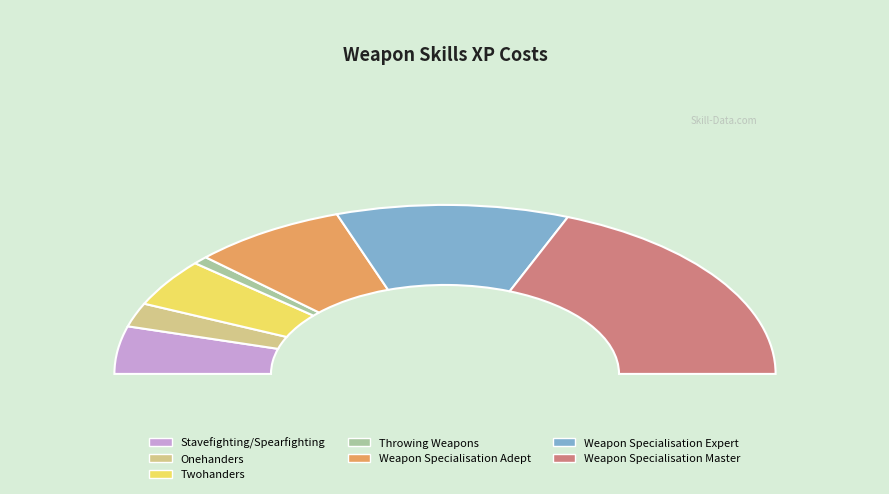

Combined, do Weapon Specialisation Master and Onehanders account for over 50%?

No